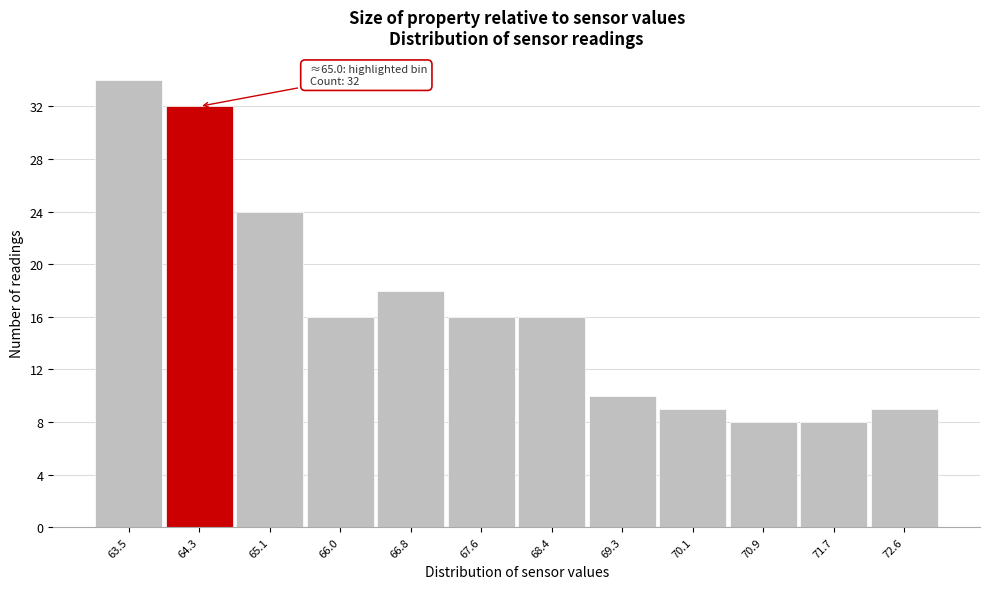

Reading left to right, extract all data points from this chart.

34	32	24	16	18	16	16	10	9	8	8	9